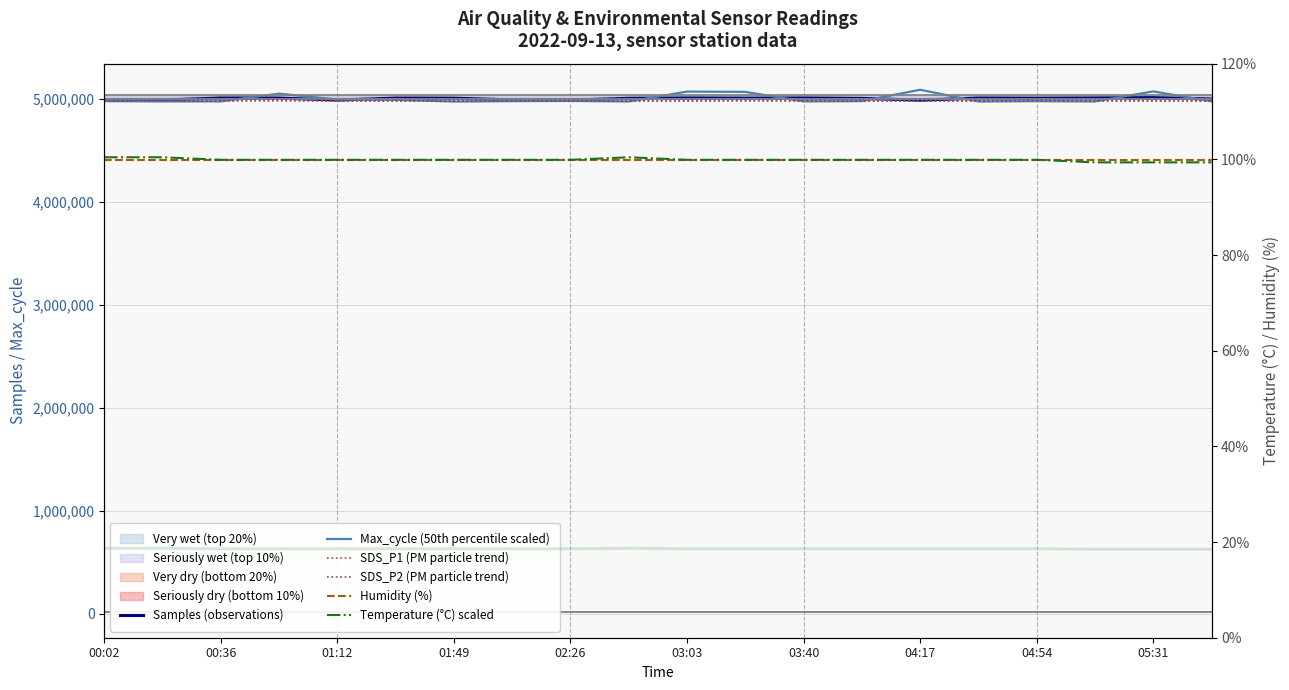

What is the sum of all SDS_P2 (PM particle trend) values?

99627317.4